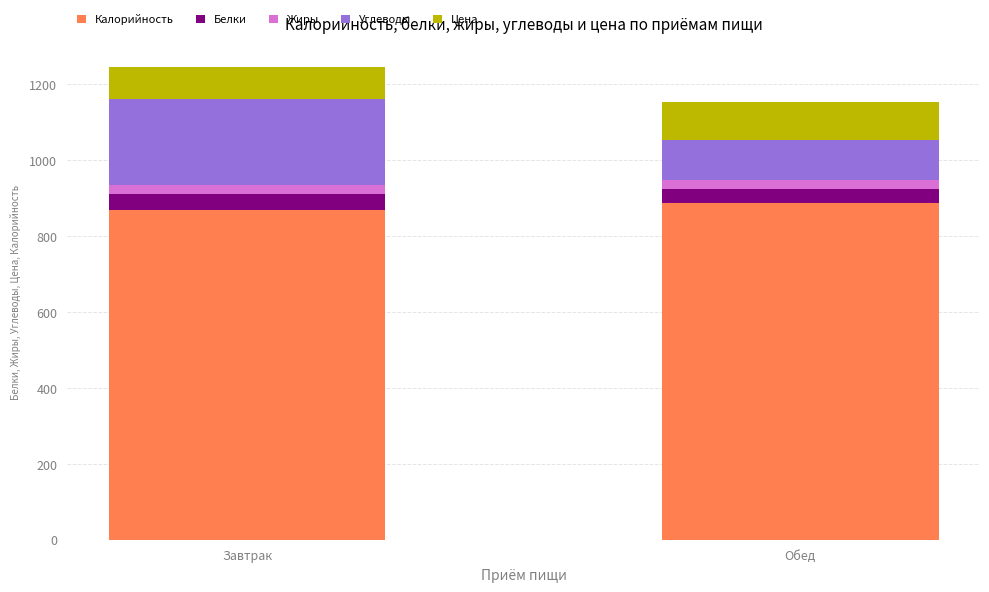

What is the lowest value of the Калорийность series?

869.0